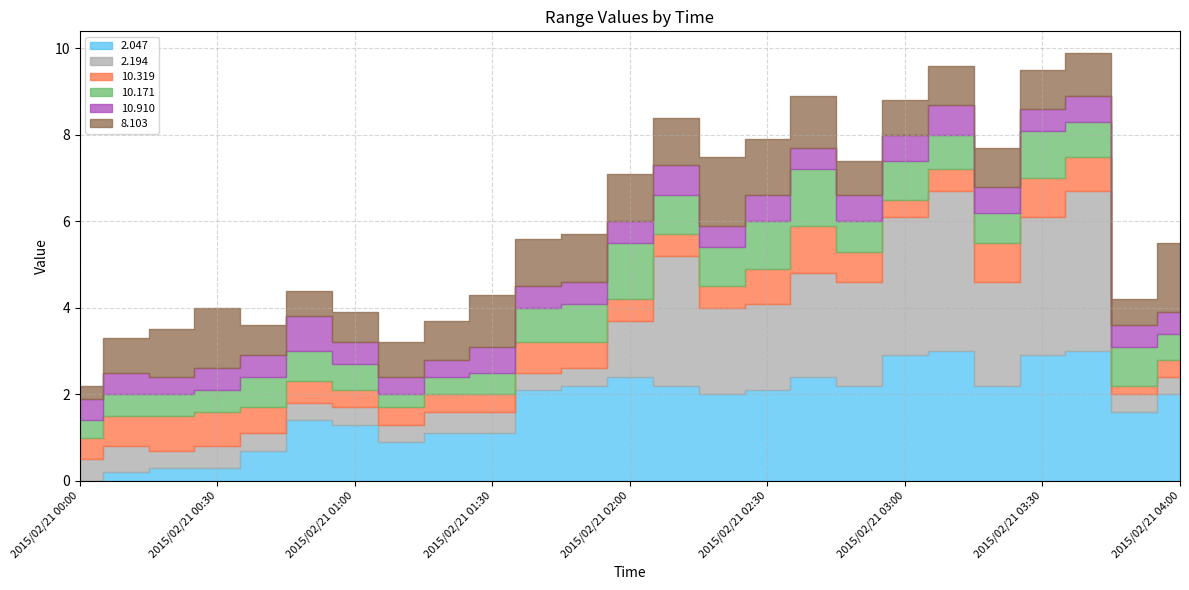

The value of 10.319 at 2015/02/21 01:40 is 0.2. True or false?

False